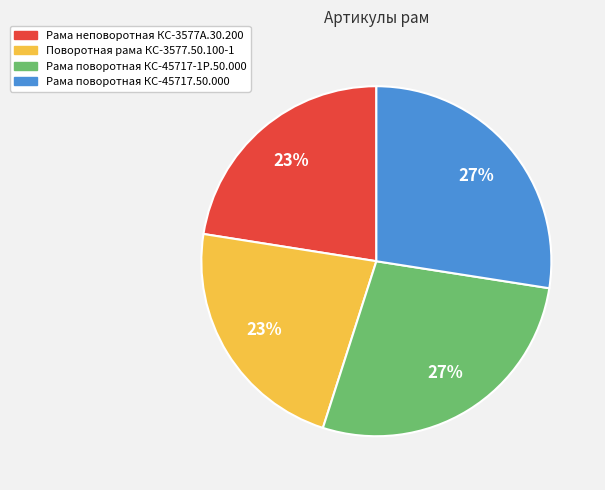

Does any single category account for the majority?

No